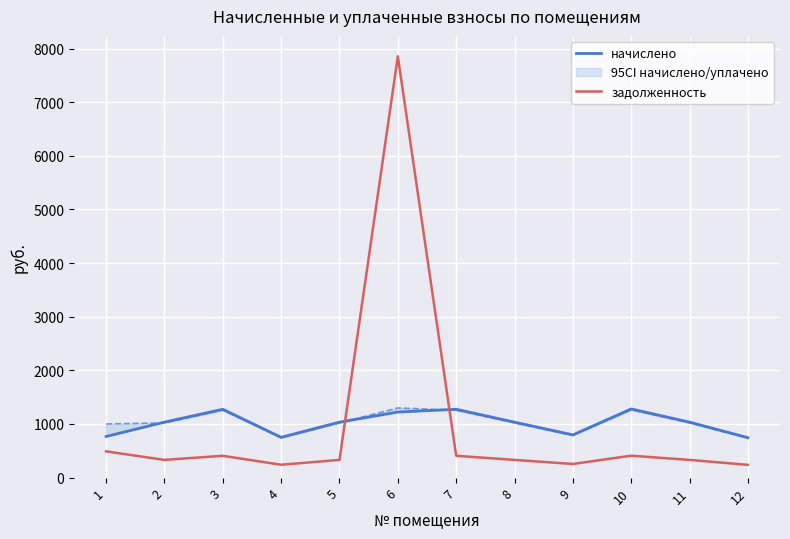

At which label does задолженность reach its minimum?

12